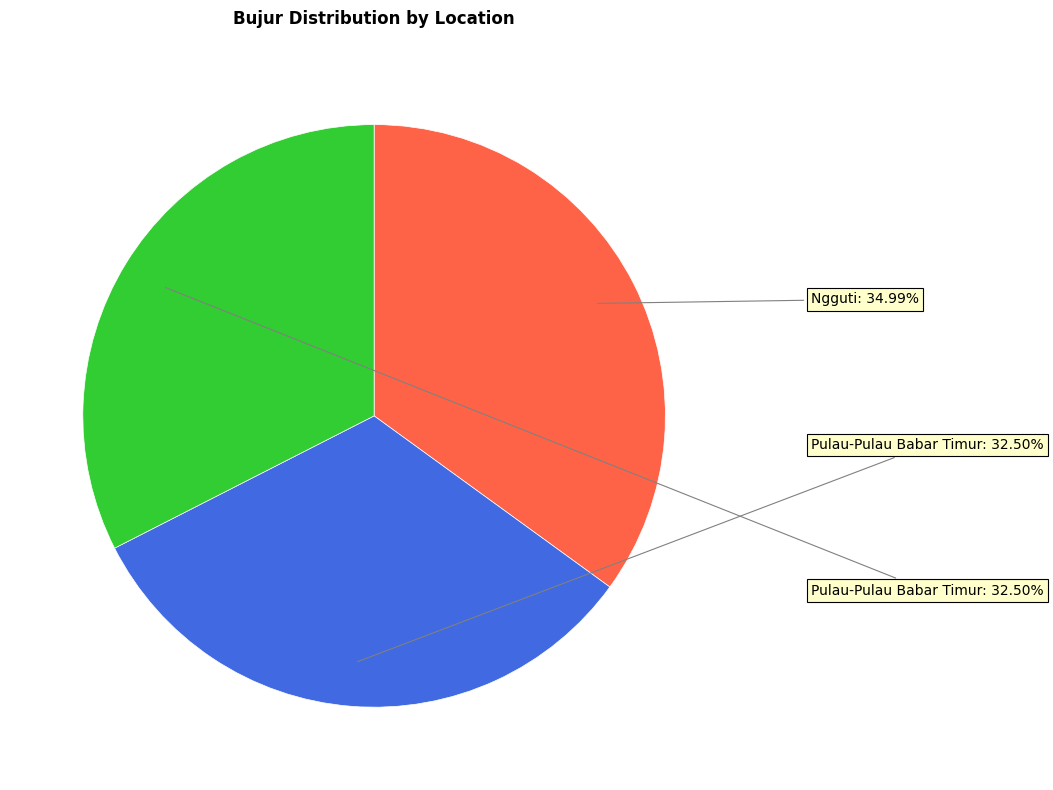

Is there a majority slice in this chart?

No